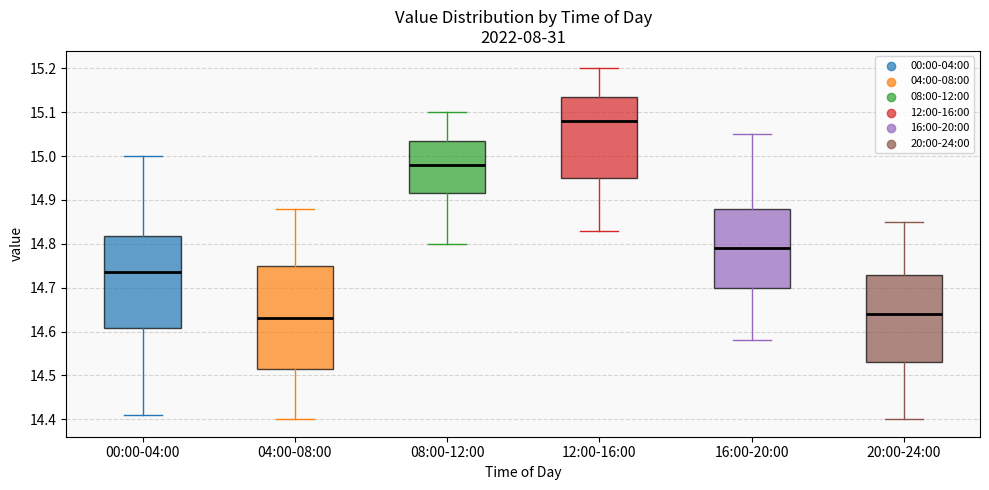

Reading left to right, read every box against the y-axis: the position of its median line, the range the box covers, and the ends of its whiskers. The values are not printed on the chart, so give them approximately, as read against the axis.

00:00-04:00: median 14.74, box 14.61 to 14.82, whiskers 14.41 to 15.00
04:00-08:00: median 14.63, box 14.52 to 14.75, whiskers 14.40 to 14.88
08:00-12:00: median 14.98, box 14.92 to 15.04, whiskers 14.80 to 15.10
12:00-16:00: median 15.08, box 14.95 to 15.14, whiskers 14.83 to 15.20
16:00-20:00: median 14.79, box 14.70 to 14.88, whiskers 14.58 to 15.05
20:00-24:00: median 14.64, box 14.53 to 14.73, whiskers 14.40 to 14.85